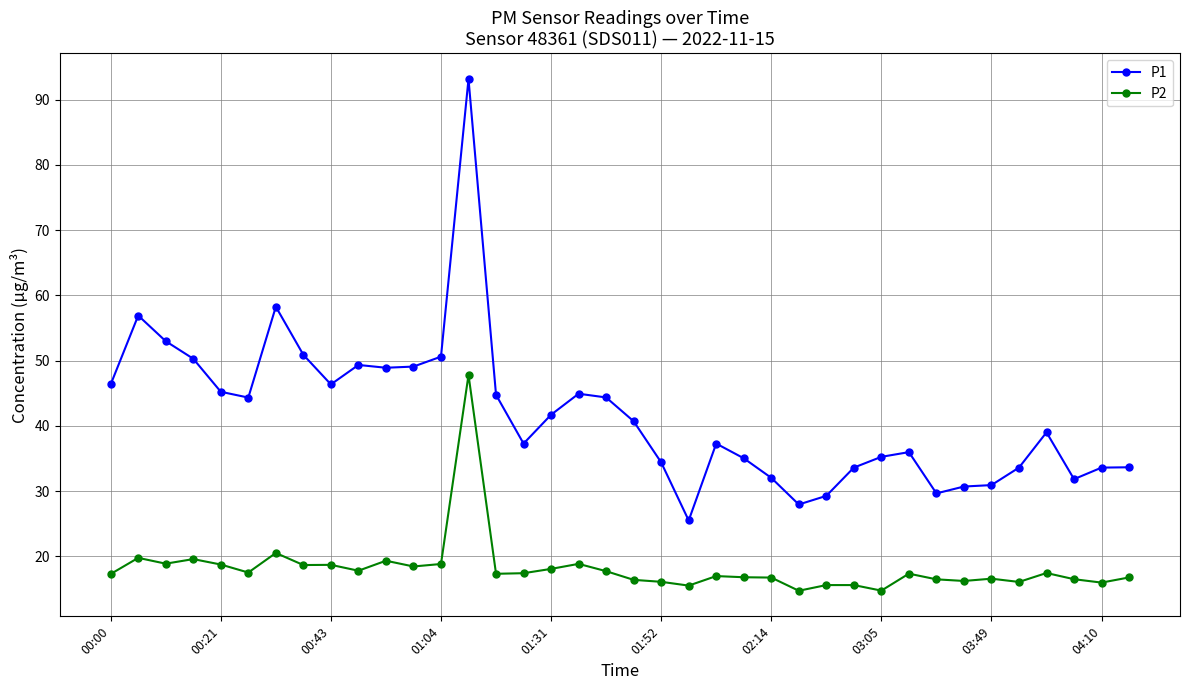

True or false: P2 and P1 intersect in this chart.

False